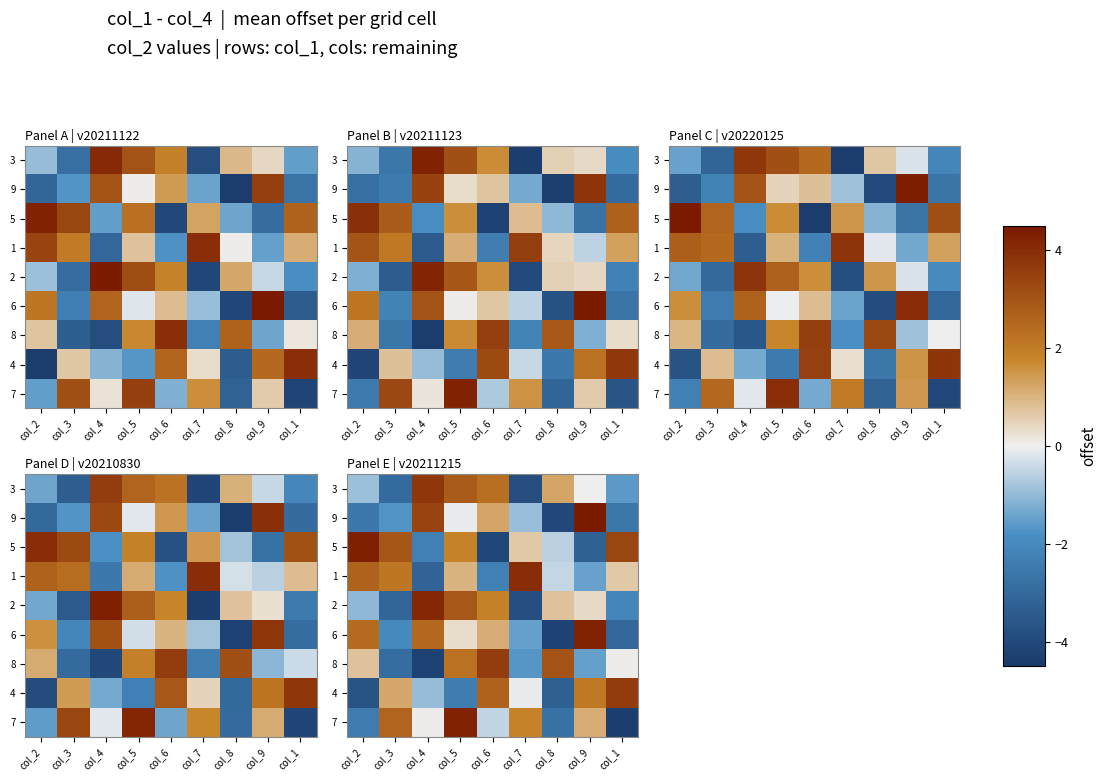

Where does the row_5 series first go above 0?

col_2